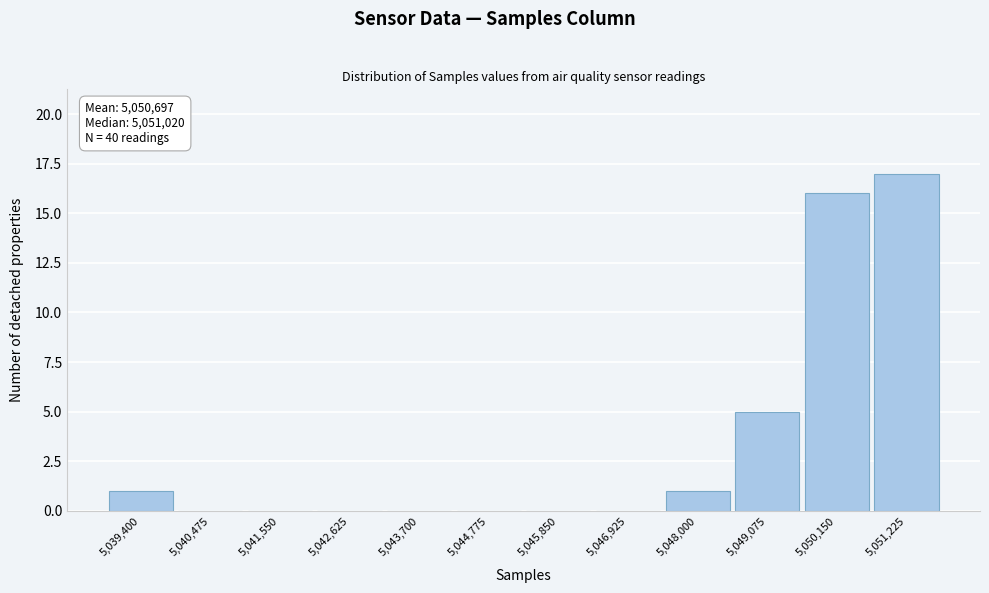

Reading left to right, list all the values displayed in this chart.

5,039,400=1	5,040,475=0	5,041,550=0	5,042,625=0	5,043,700=0	5,044,775=0	5,045,850=0	5,046,925=0	5,048,000=1	5,049,075=5	5,050,150=16	5,051,225=17